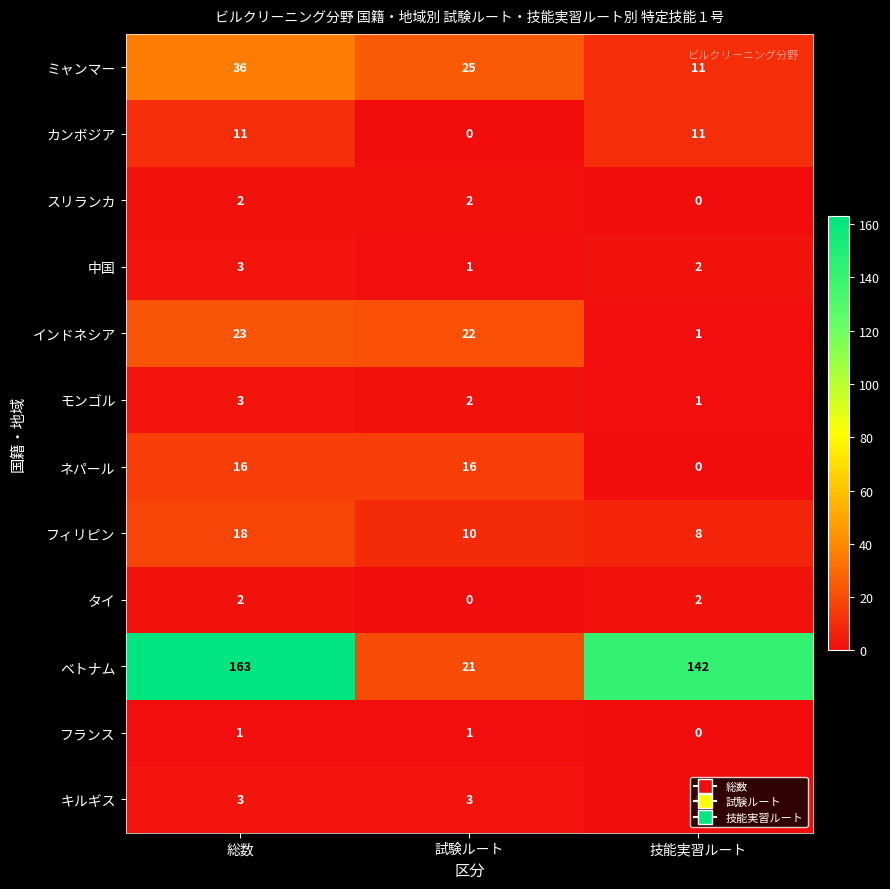

Which category has the highest value in the 中国 series?

総数